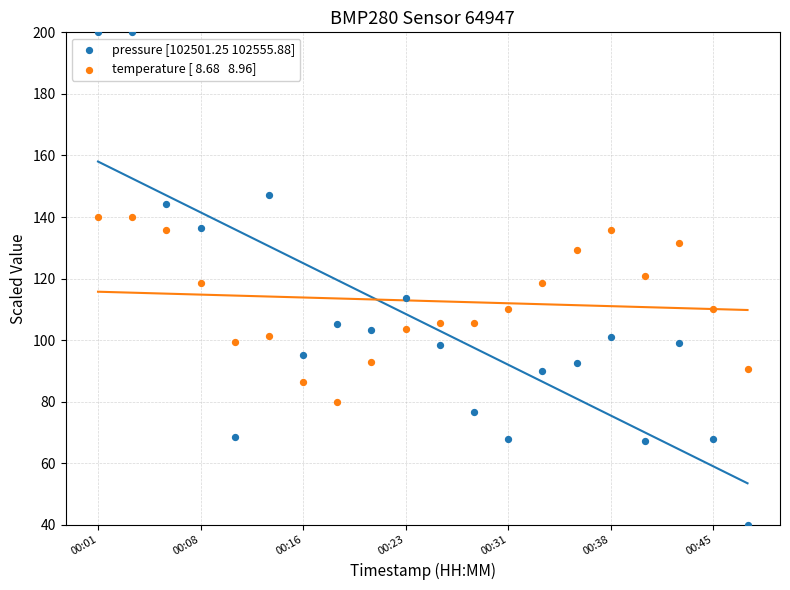

Across all data points, what is the range of Y values (max minus min)?

160.0